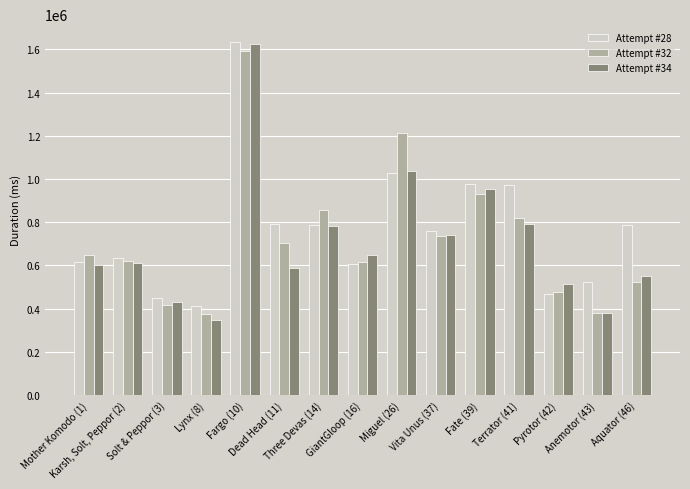

What is the difference between the Attempt #32 values at Aquator (46) and Solt & Peppor (3)?

106177